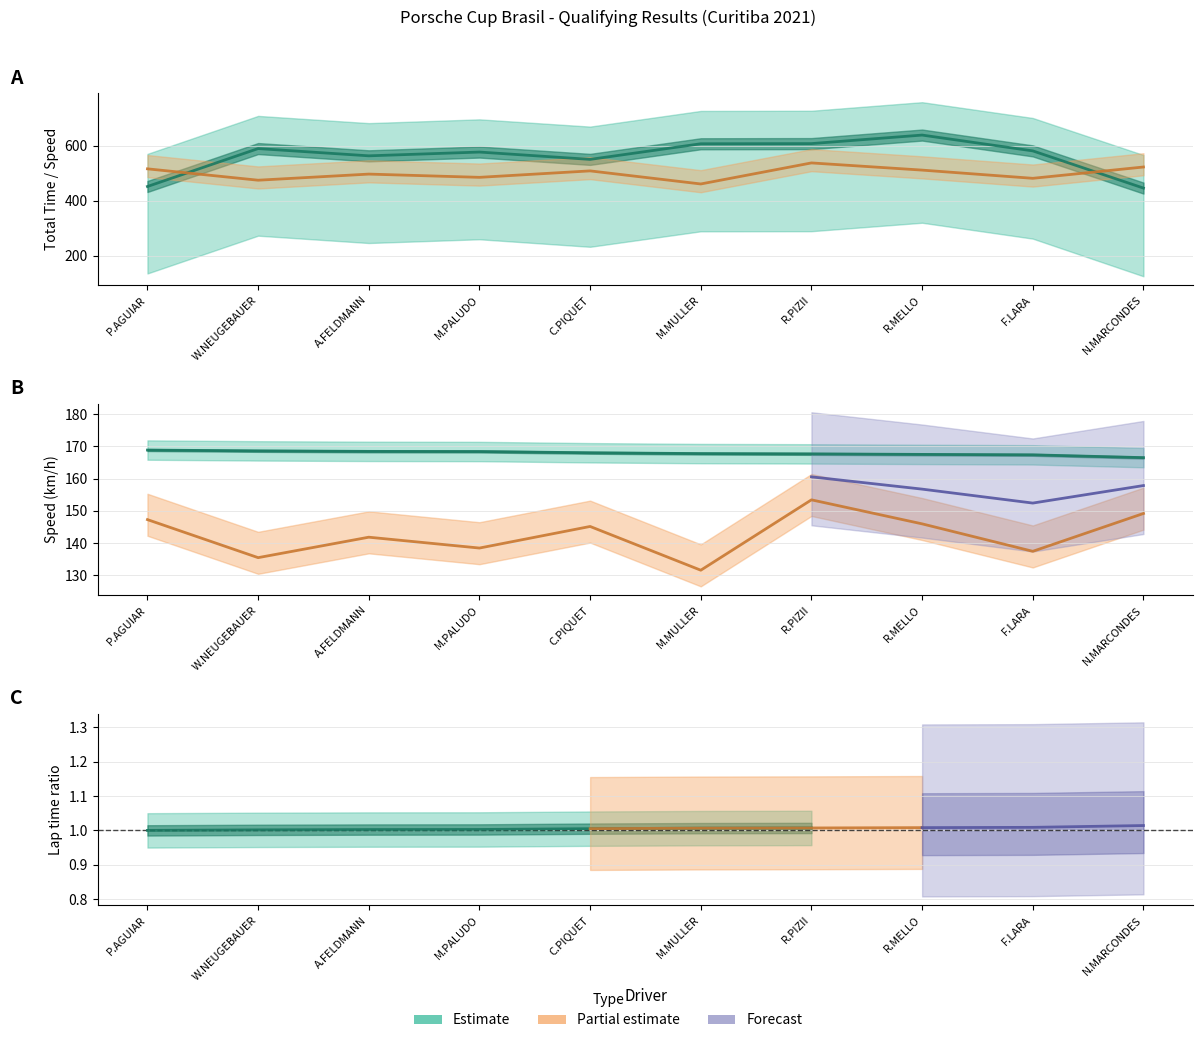

True or false: Total Time has more than 1 points higher than both neighbors.

True